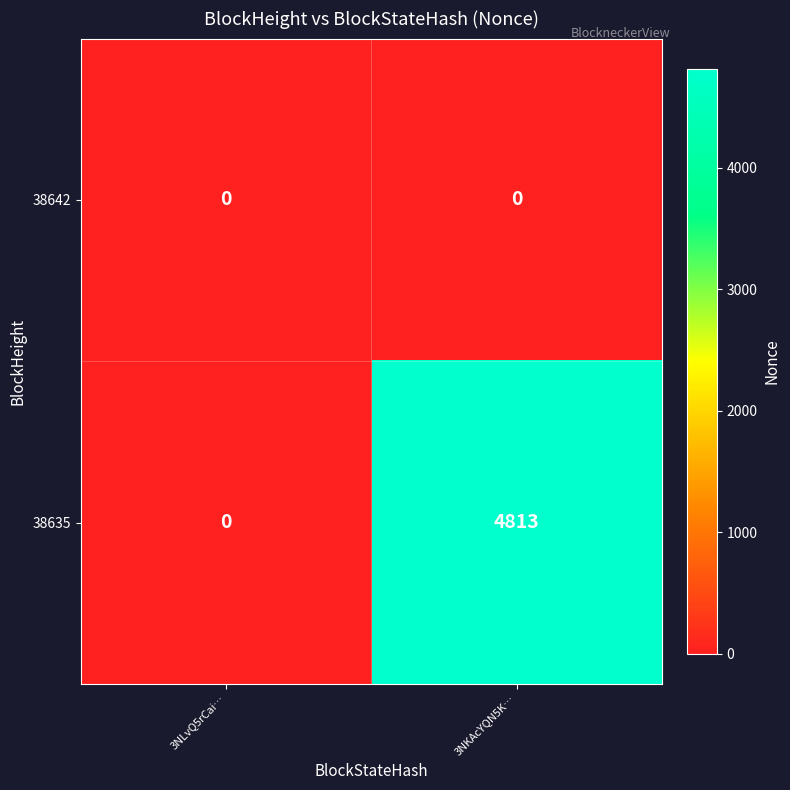

At which label is 38635 closest to 2406?

3NLvQ5rCai…